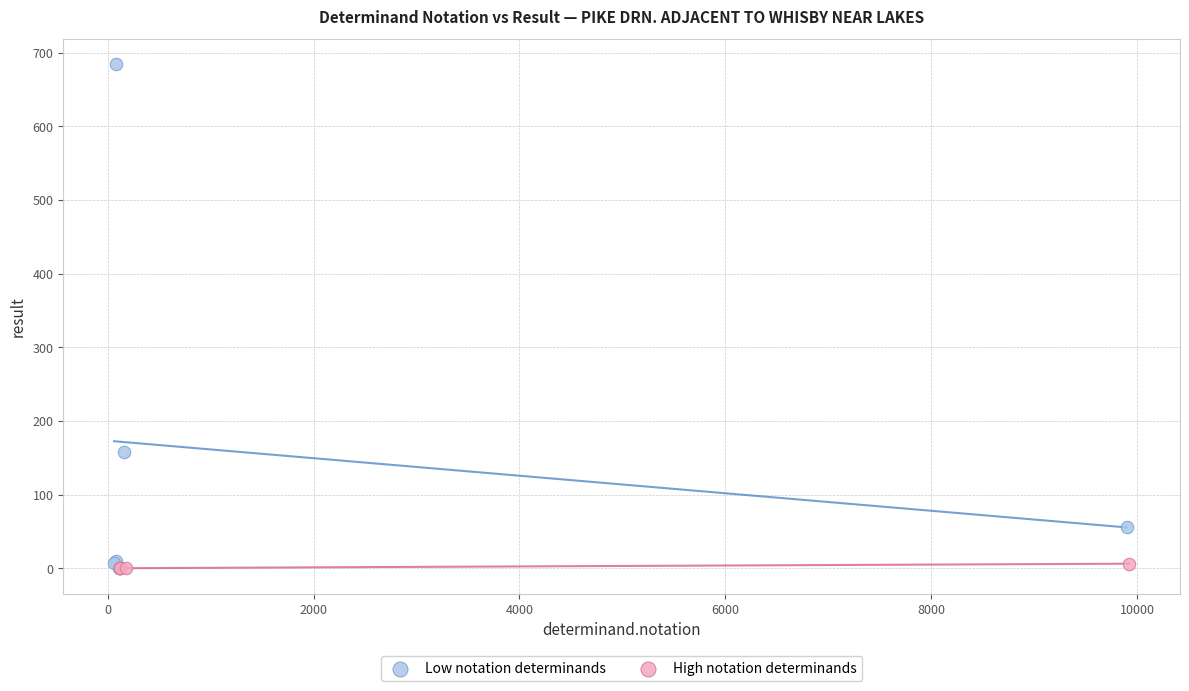

Which series contains the highest Y value?

Low notation determinands